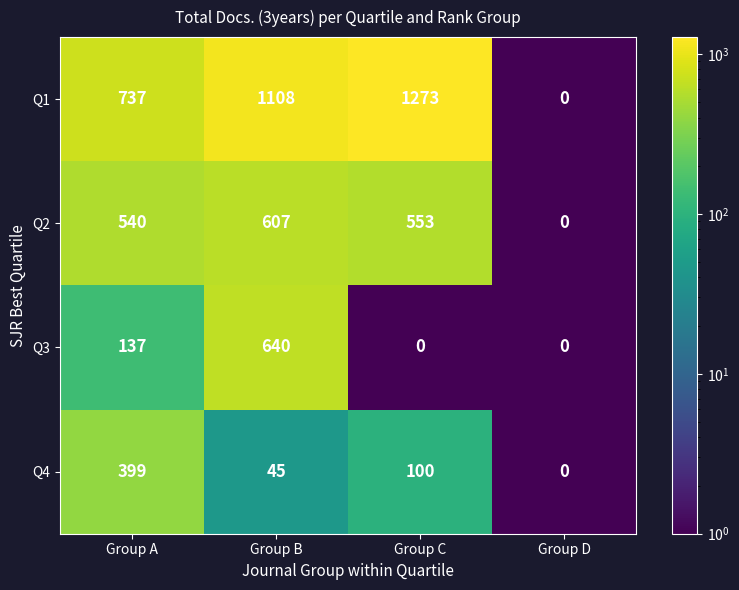

How many categories are shown in the chart?

4